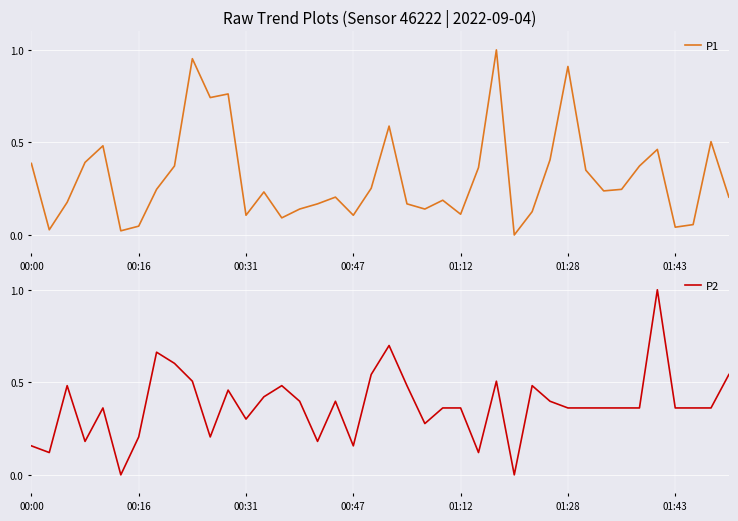

What is the average value of the P2 series?

0.4